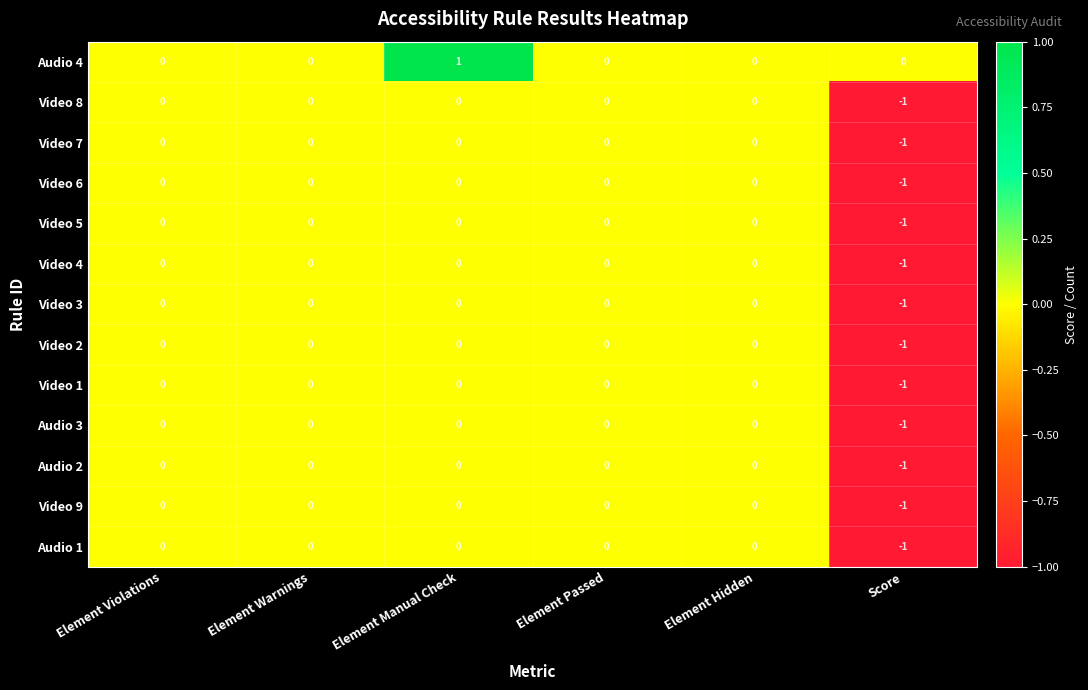

Which series has the largest total across all categories?

Audio 4